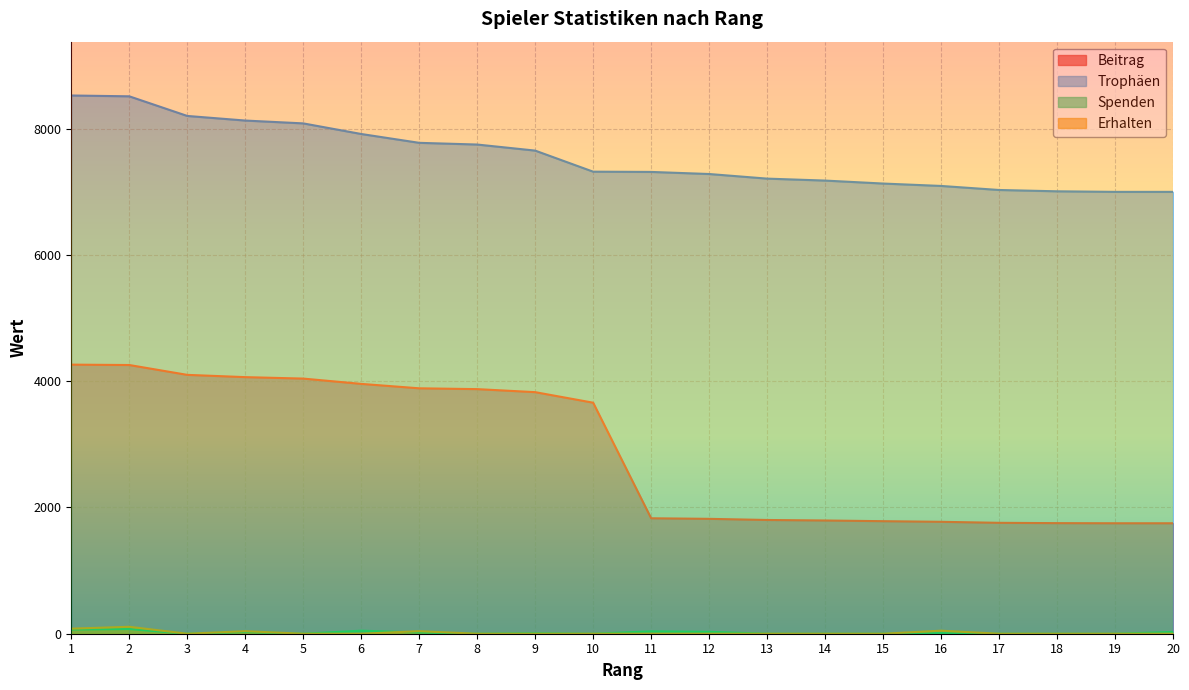

How many interior local valleys does the Erhalten series have?

1